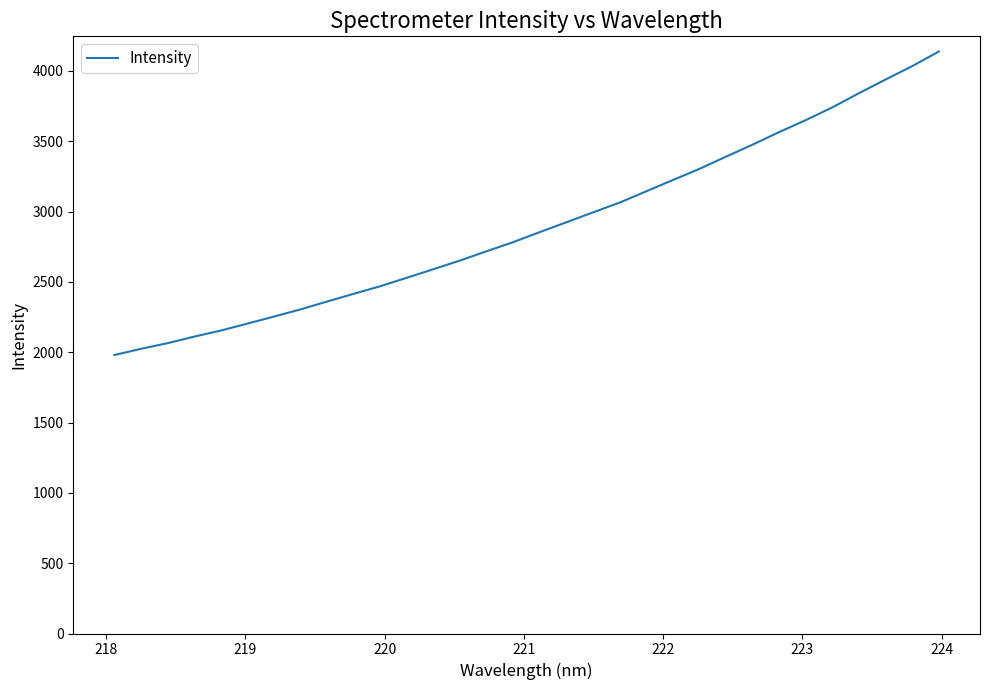

What is the smallest value displayed?

1980.4